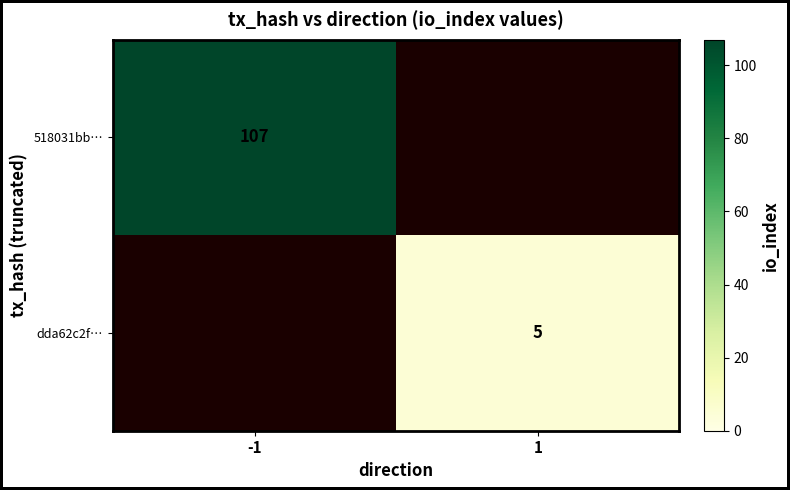

Is the value of dda62c2f… at 1 greater than the value of 518031bb… at -1?

No